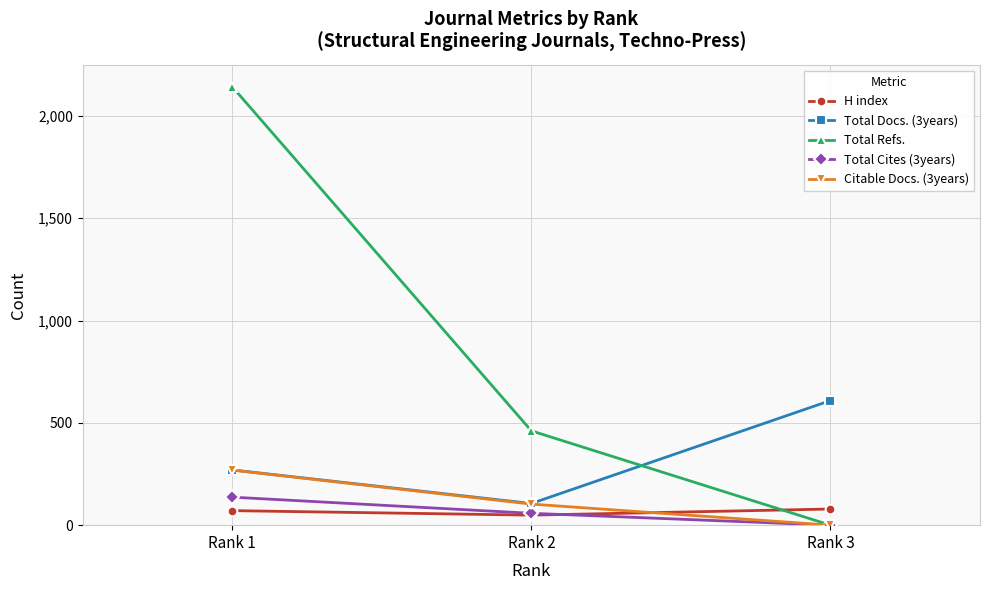

What is the maximum value shown in the chart?

2143